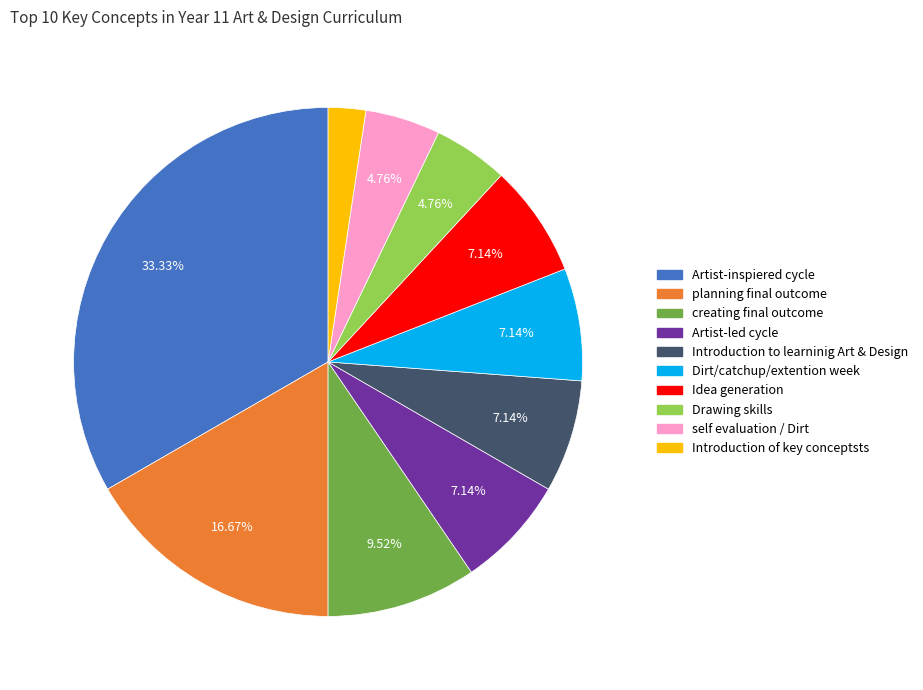

To the nearest percent, what is the average slice percentage?

10%